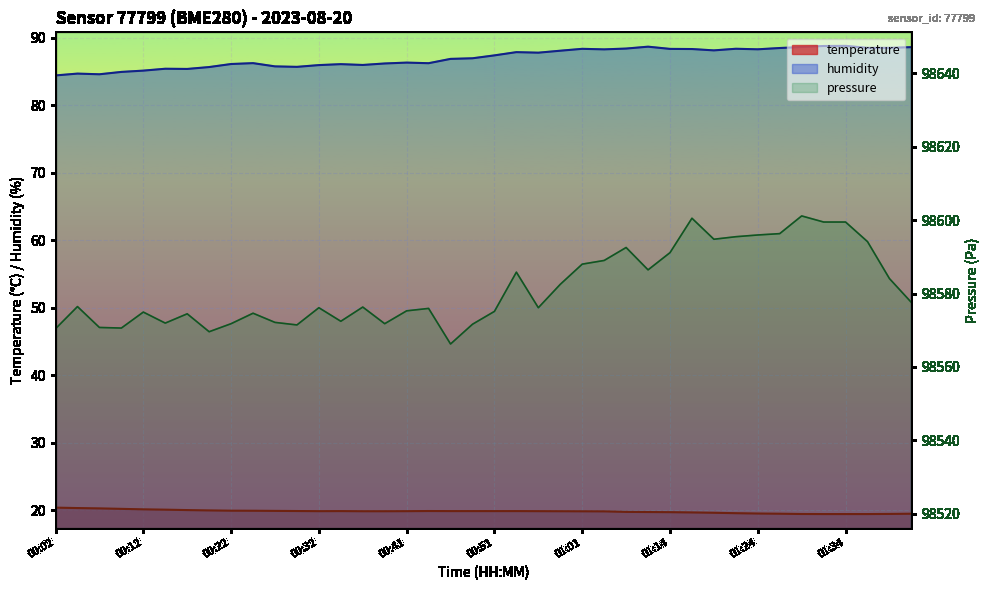

How many data points in humidity are less than 87?

20